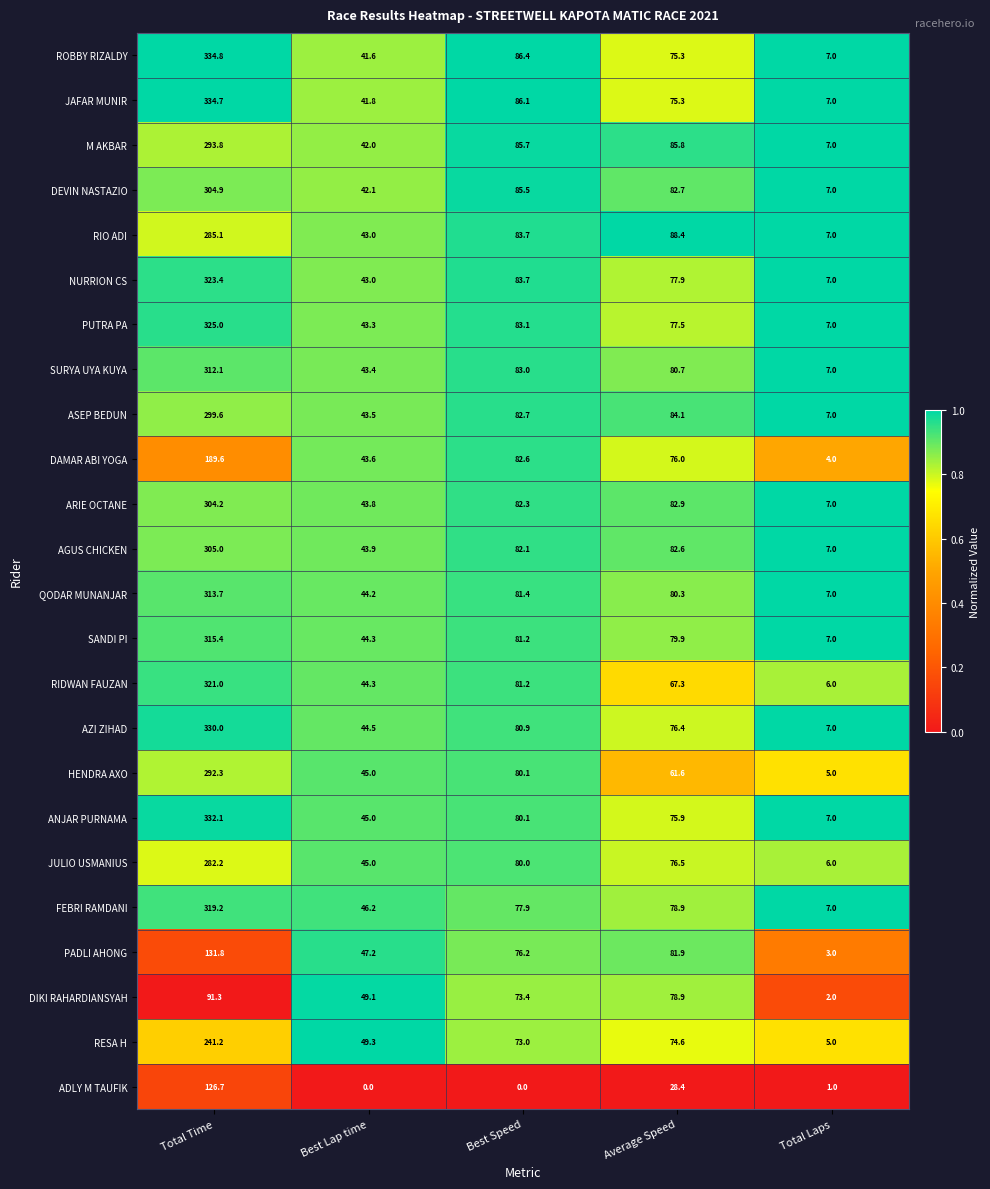

What is the approximate value of RIO ADI at Best Lap time?

43.0